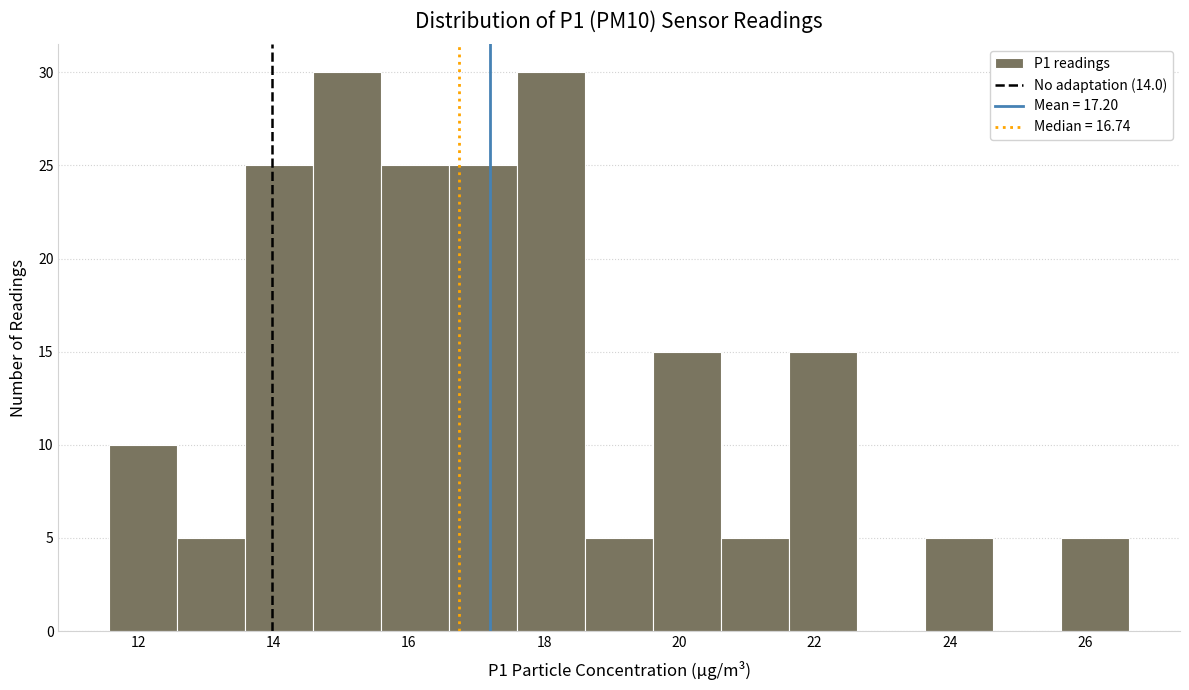

Reading left to right, transcribe this chart: for each bar, give the range it covers on the x-axis and its height. Neither the bar edges nor the heights are printed on the chart, so give them approximately, as read against the axes.

11.6 to 12.6: 10
12.6 to 13.6: 5
13.6 to 14.6: 25
14.6 to 15.6: 30
15.6 to 16.6: 25
16.6 to 17.6: 25
17.6 to 18.6: 30
18.6 to 19.6: 5
19.6 to 20.6: 15
20.6 to 21.6: 5
21.6 to 22.6: 15
22.6 to 23.6: 0
23.6 to 24.6: 5
24.6 to 25.6: 0
25.6 to 26.6: 5